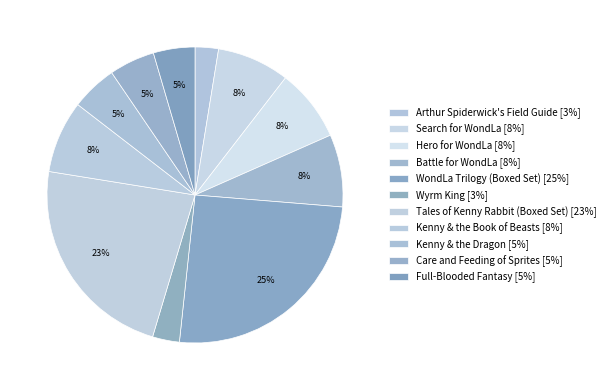

To the nearest percent, what portion does WondLa Trilogy (Boxed Set) represent?

25%